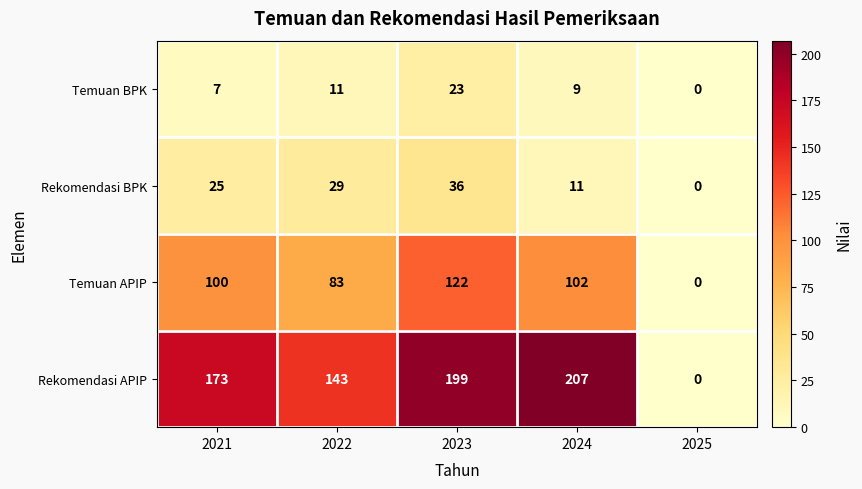

What is the spread (max minus min) of values at 2021?

166